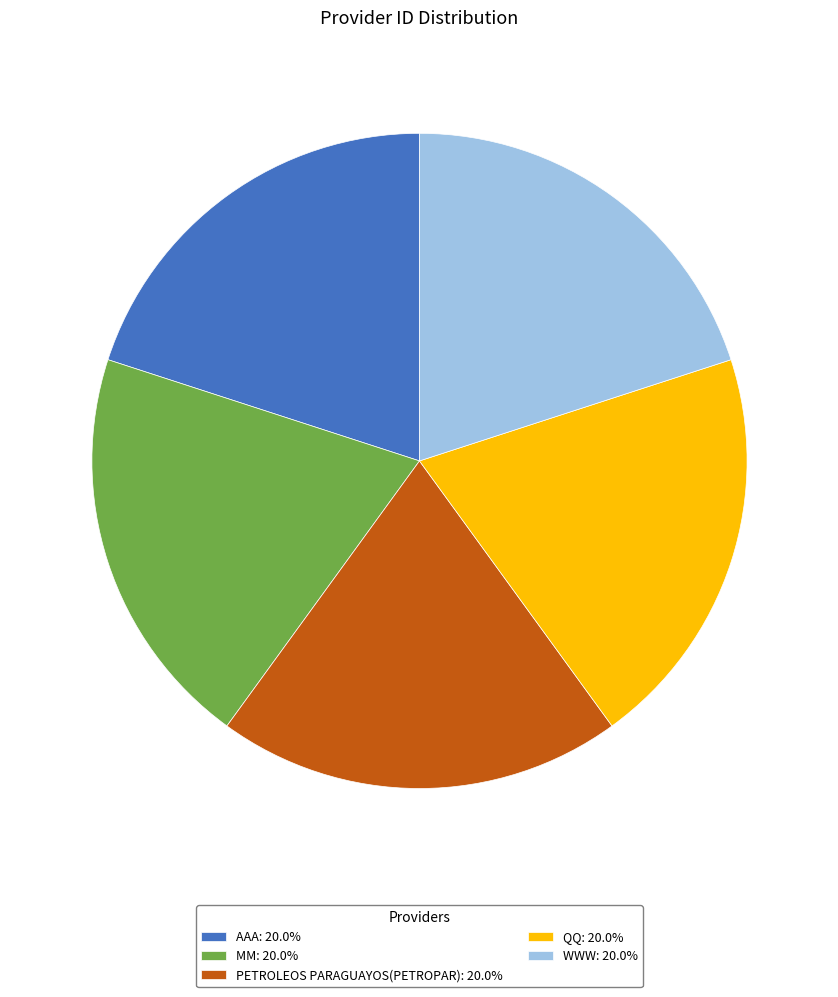

Is there a majority slice in this chart?

No